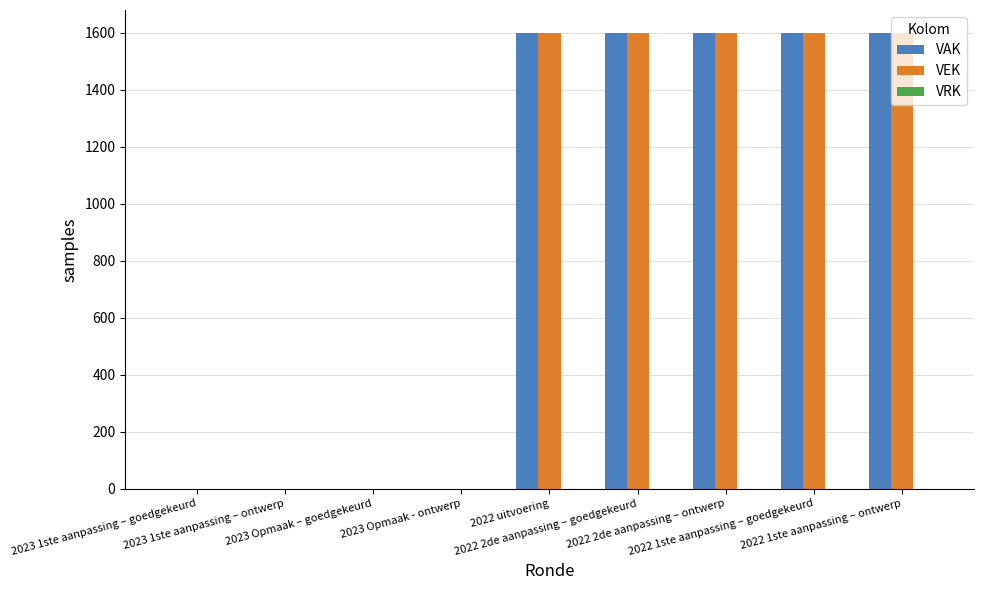

What is the maximum value shown in the chart?

1600